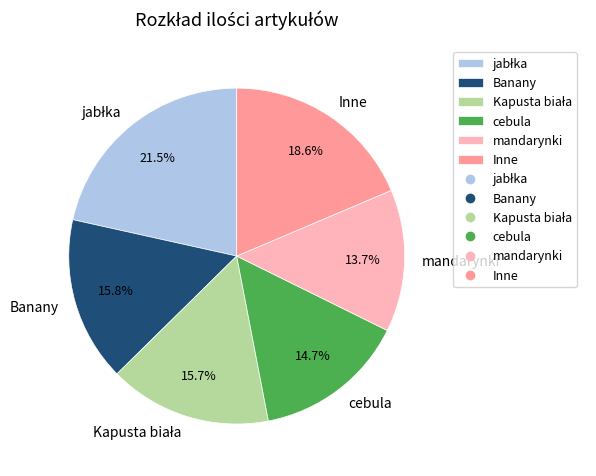

Does Banany represent more than half of the total?

No